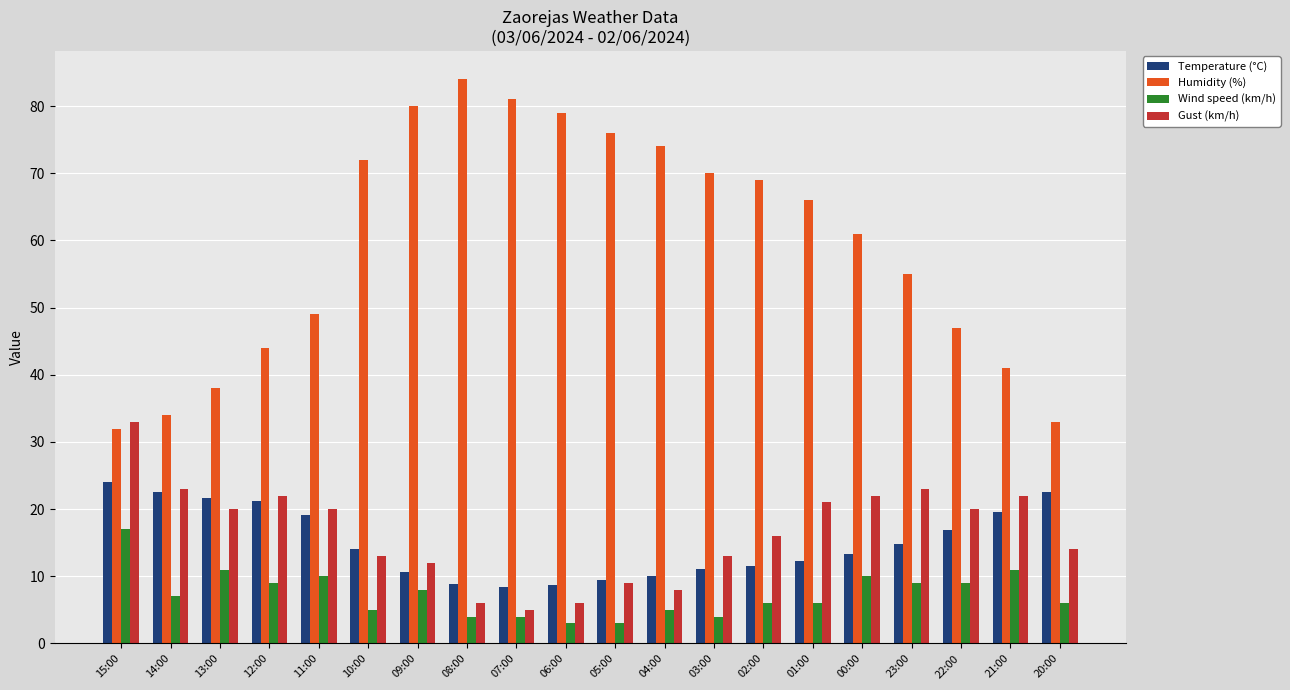

Rank the series by their maximum value, from highest to lowest.

Humidity (%), Gust (km/h), Temperature (°C), Wind speed (km/h)